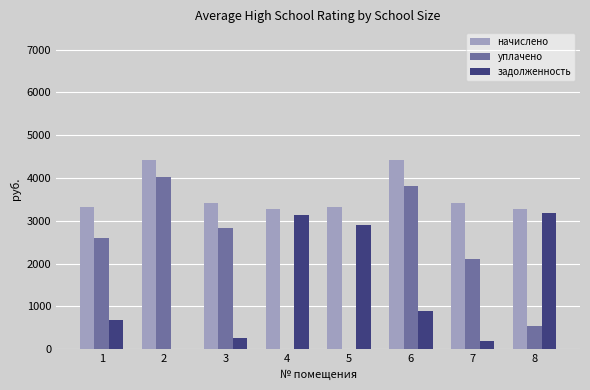

Is the value of начислено at 5 greater than the value of задолженность at 7?

Yes